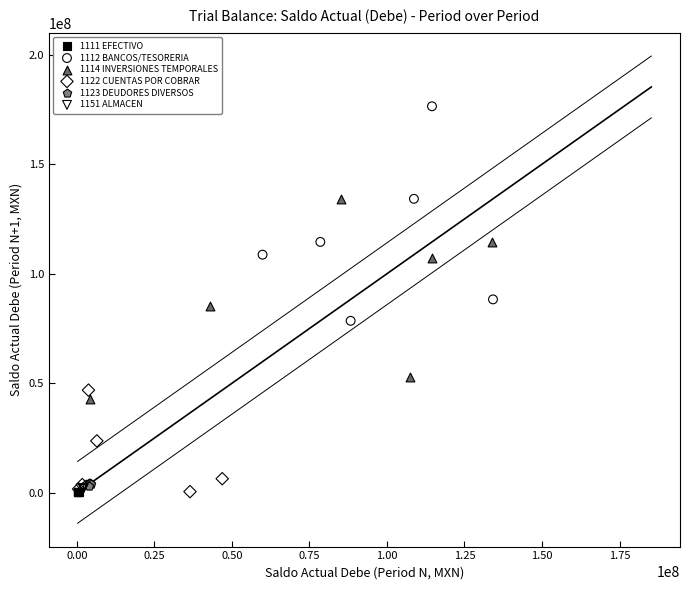

Which series contains the highest Y value?

1112 BANCOS/TESORERIA